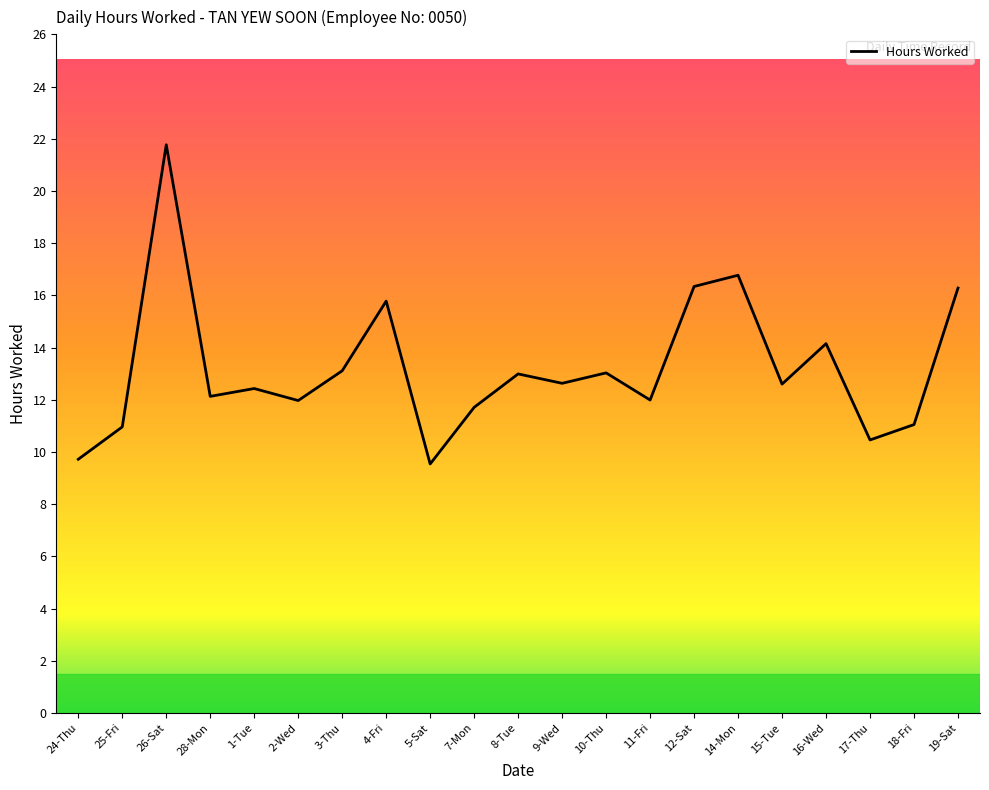

At which label does the data first exceed 12?

26-Sat